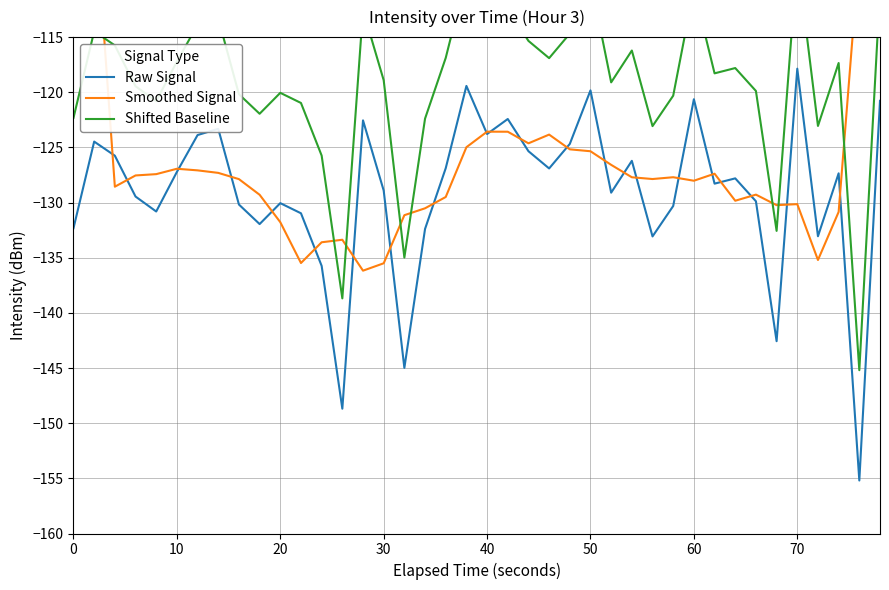

Which category has the highest value in the Raw Signal series?

70